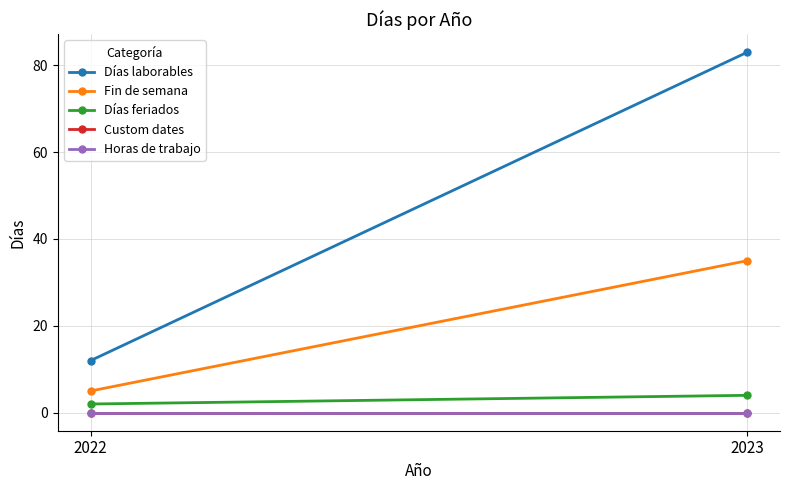

List the labels in order of Fin de semana value, largest first.

2023, 2022